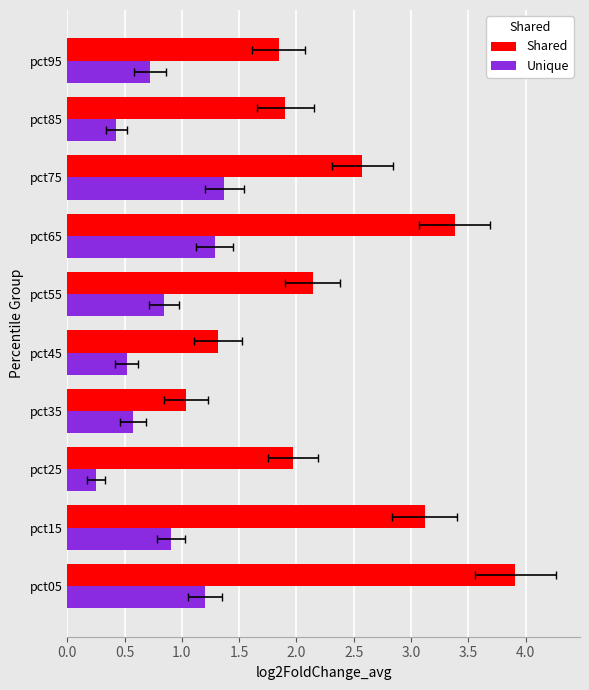

The Shared series shows 1.0 at pct75. True or false?

False